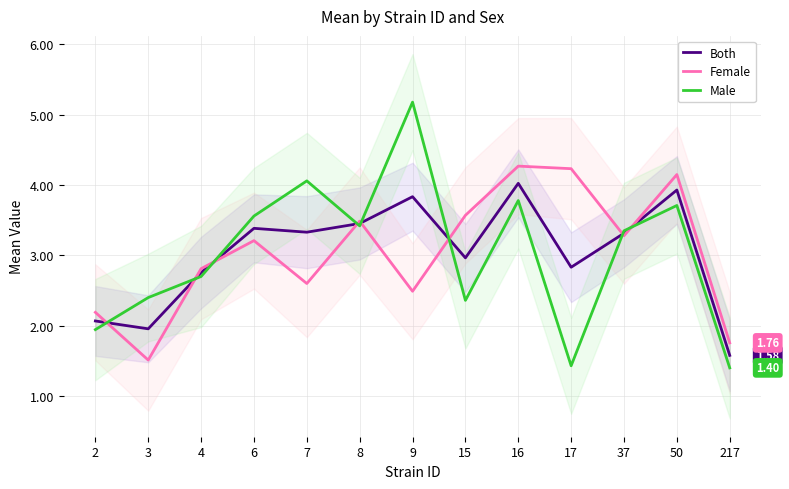

Reading left to right, list all the values displayed in this chart.

Both: 2.1	2.0	2.8	3.4	3.3	3.5	3.8	3.0	4.0	2.8	3.3	3.9	1.6
Female: 2.2	1.5	2.8	3.2	2.6	3.5	2.5	3.6	4.3	4.2	3.3	4.2	1.8
Male: 1.9	2.4	2.7	3.6	4.1	3.4	5.2	2.4	3.8	1.4	3.4	3.7	1.4